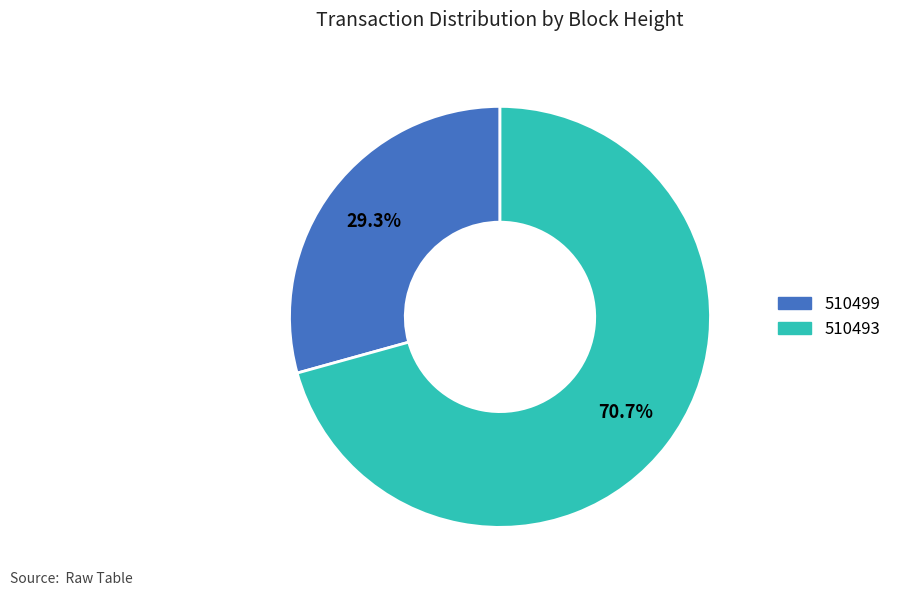

Rank the categories by value from lowest to highest.

510499, 510493